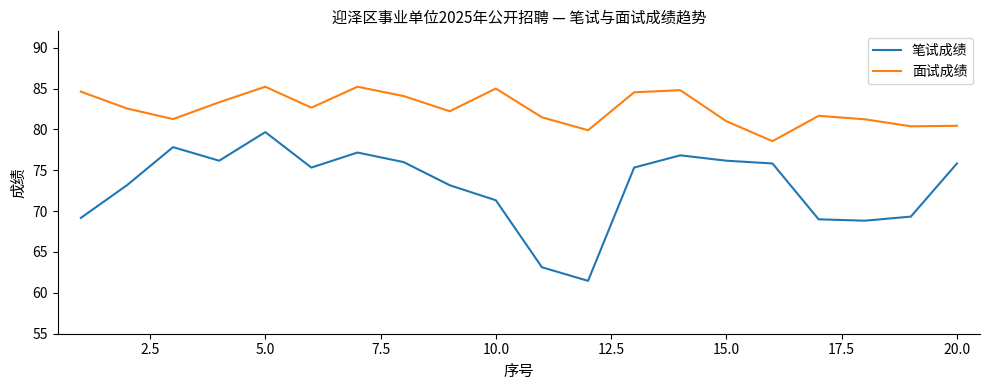

How many lines are shown in the chart?

2